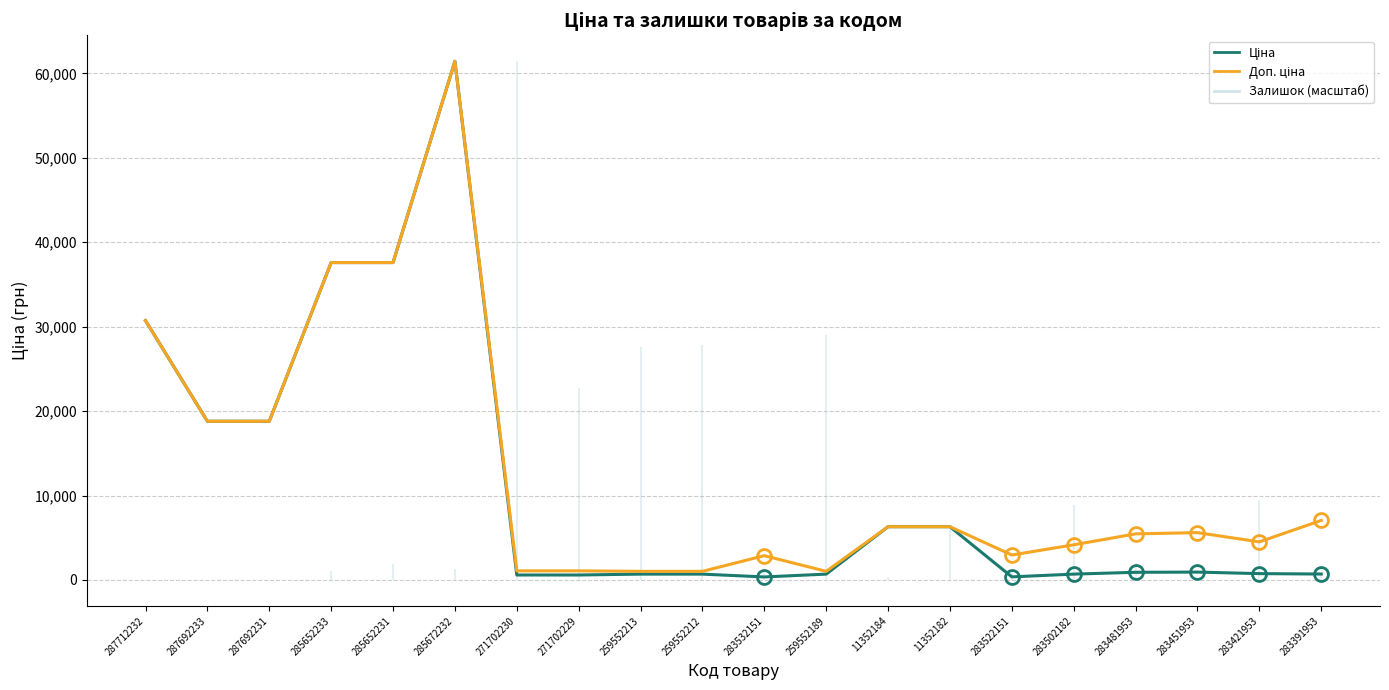

True or false: Ціна and Доп. ціна cross at least once.

False